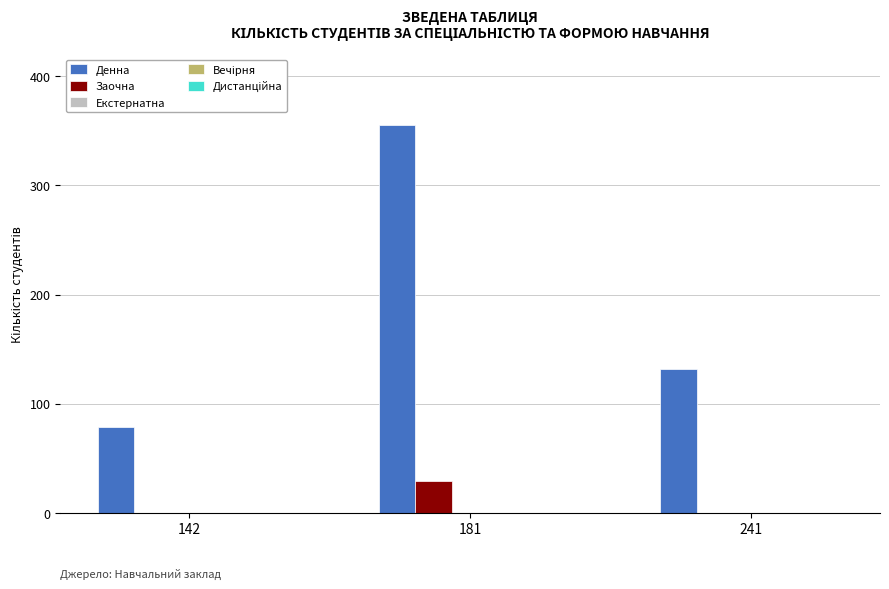

Which series changed the most between 142 and 181?

Денна